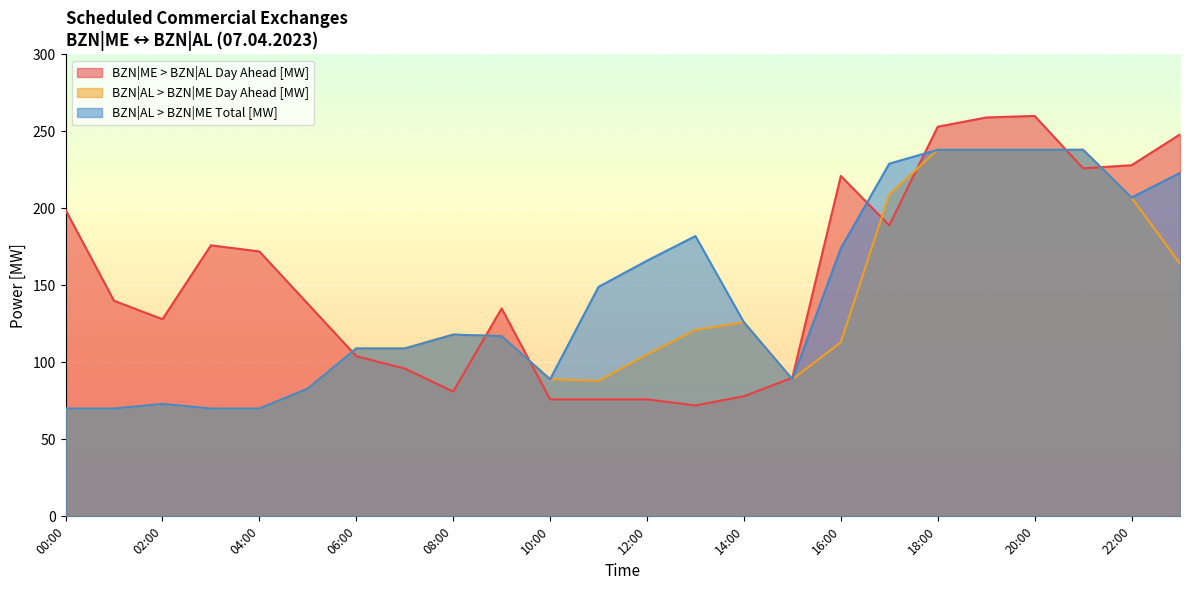

What is the value of the BZN|ME > BZN|AL Day Ahead [MW] point at the 12th from the left?

76